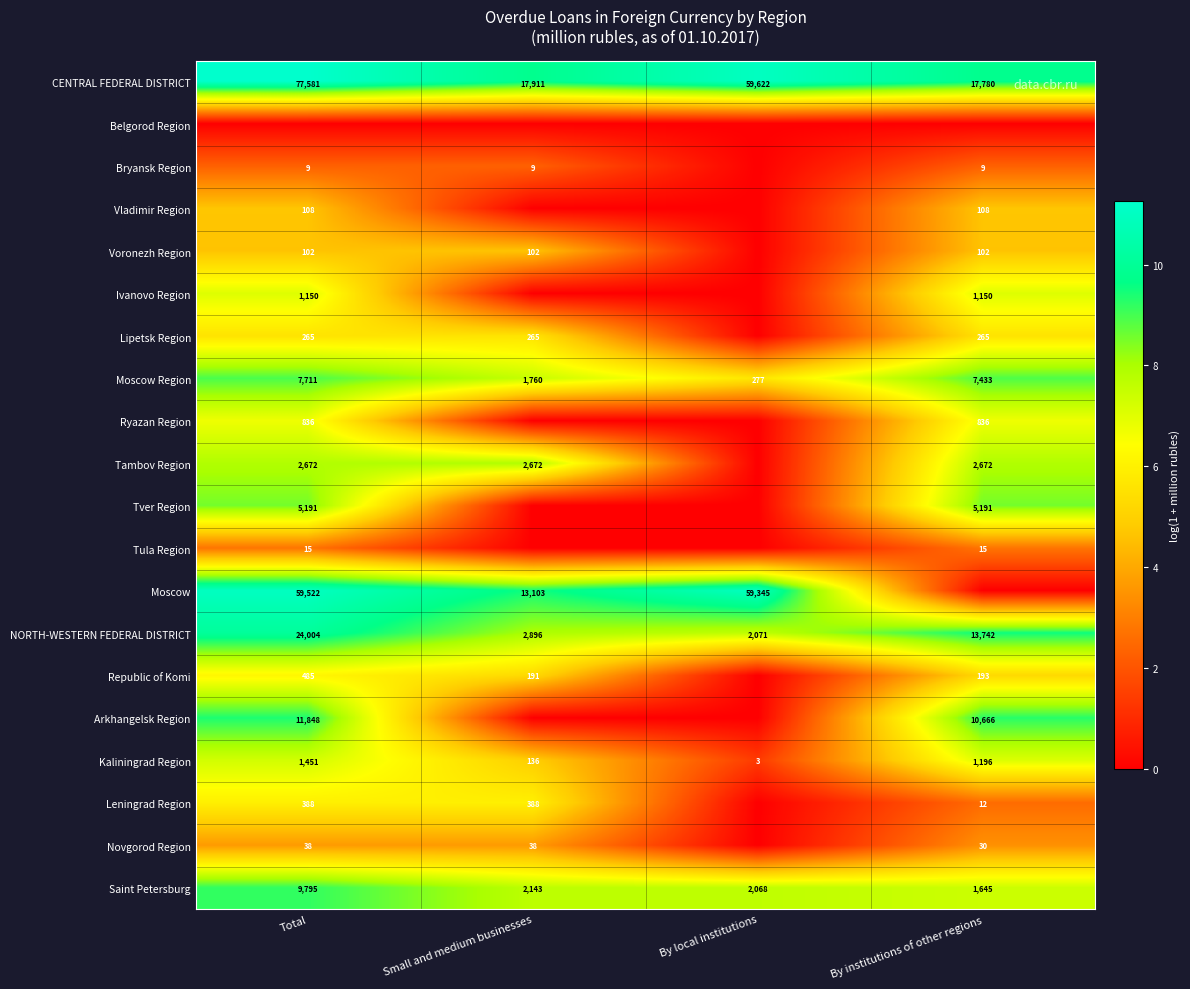

Is the value of Novgorod Region at By institutions of other regions greater than the value of Tula Region at Total?

Yes